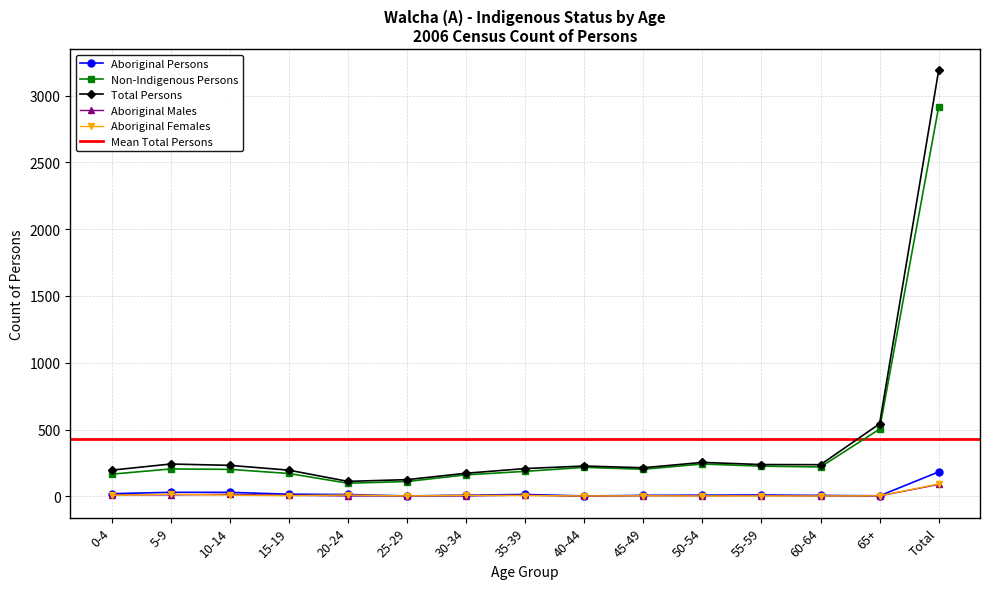

At which label is Aboriginal Females closest to 48?

5-9